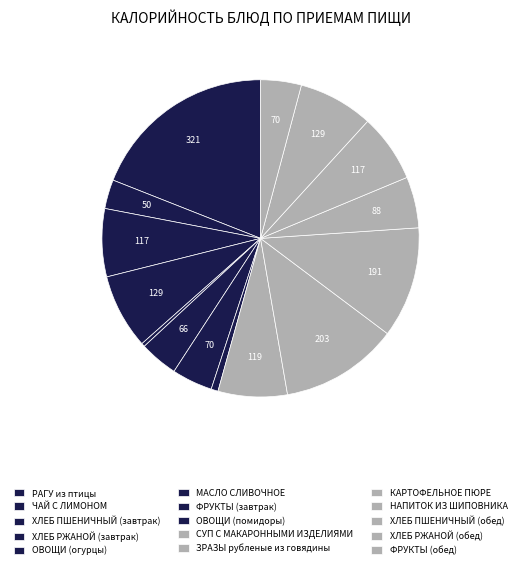

How many slices are in this pie chart?

15